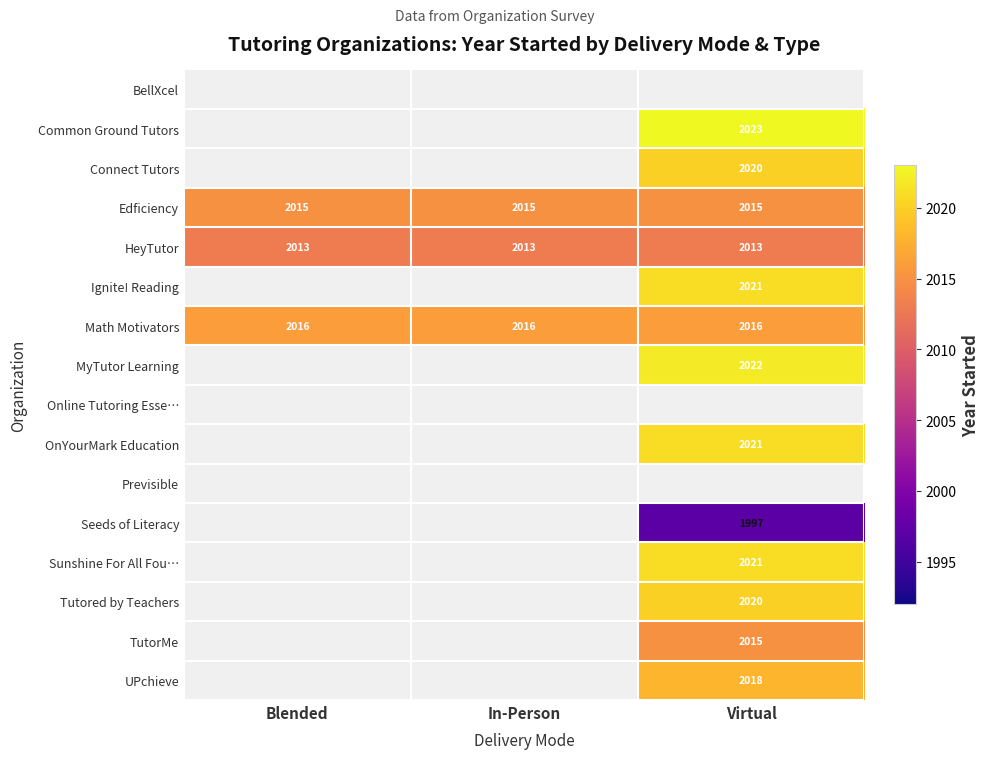

Is the value of Edficiency at Virtual greater than the value of HeyTutor at In-Person?

Yes